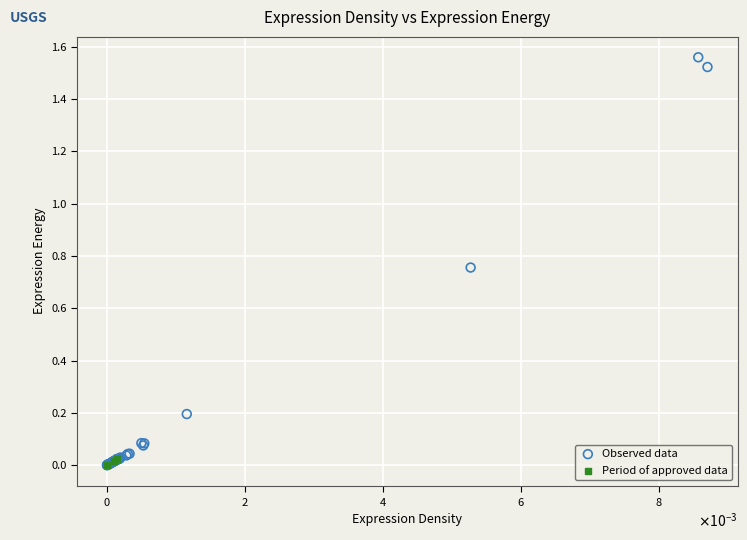

Which series reaches the maximum Y coordinate?

Observed data